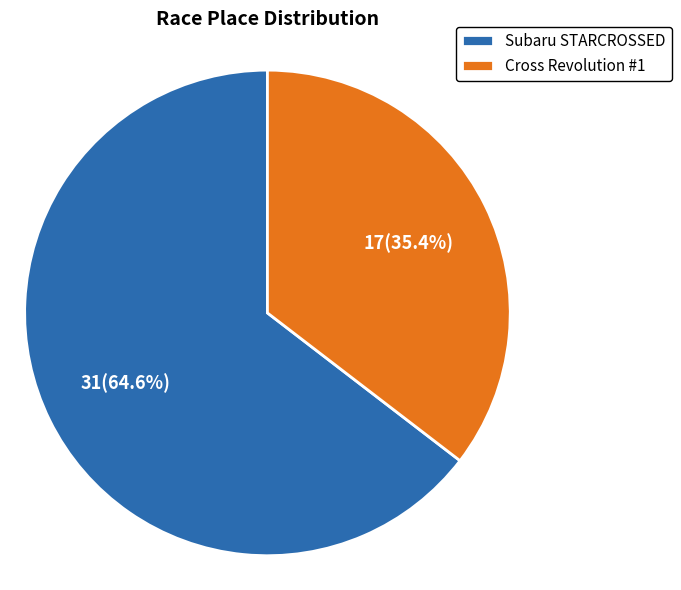

Is it true that Cross Revolution #1 is 29% of the pie?

False